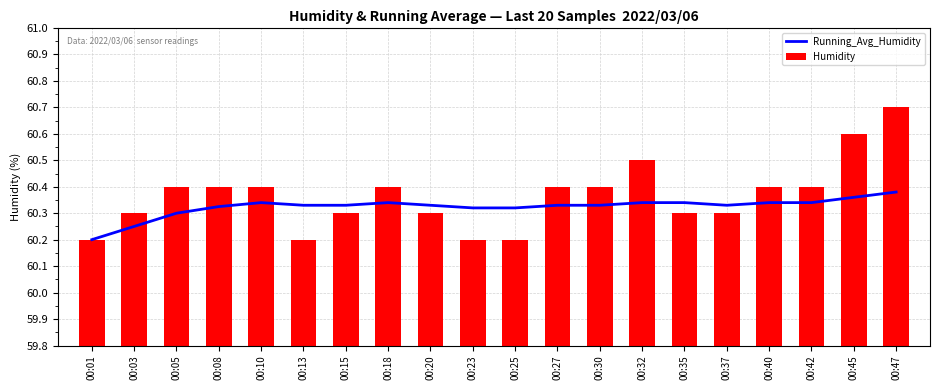

Which series has the largest range (max minus min)?

Humidity